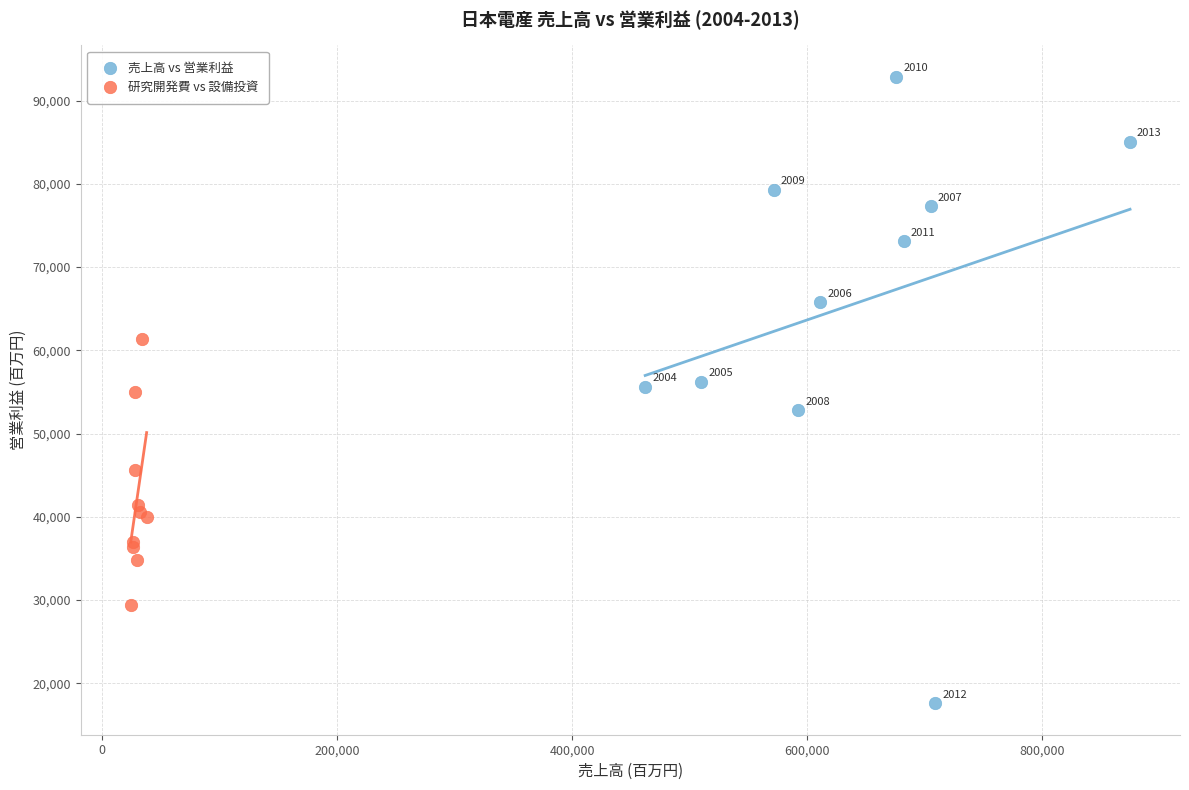

Which series has the largest Y range (max minus min)?

売上高 vs 営業利益